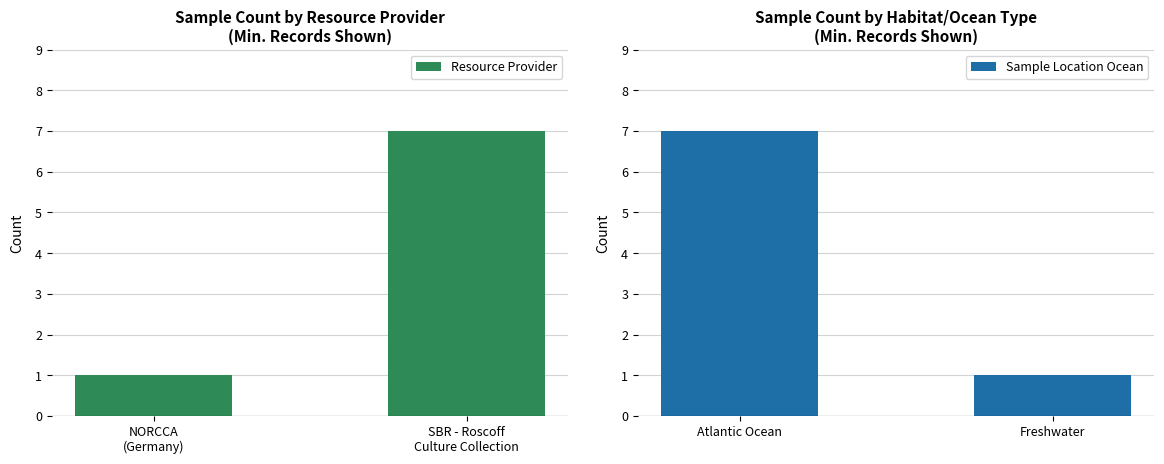

At how many categories does at least one series exceed 4?

2